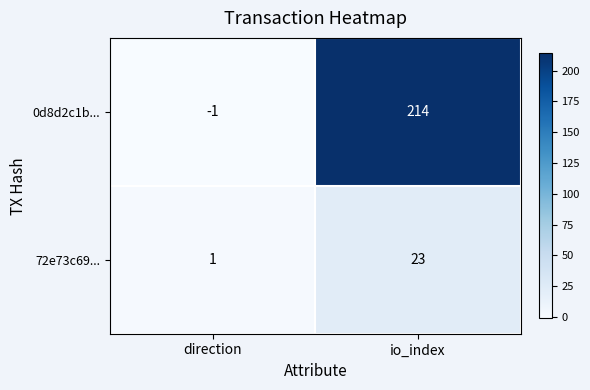

Reading left to right, transcribe all the data shown in this chart.

0d8d2c1b...: -1	214
72e73c69...: 1	23